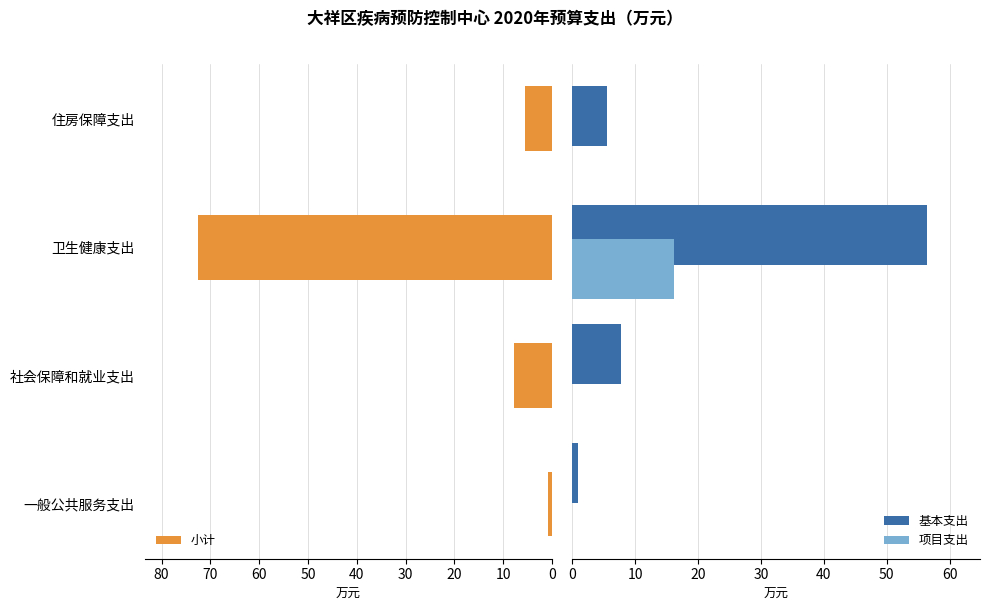

What is the sum of all 基本支出 values?

70.5